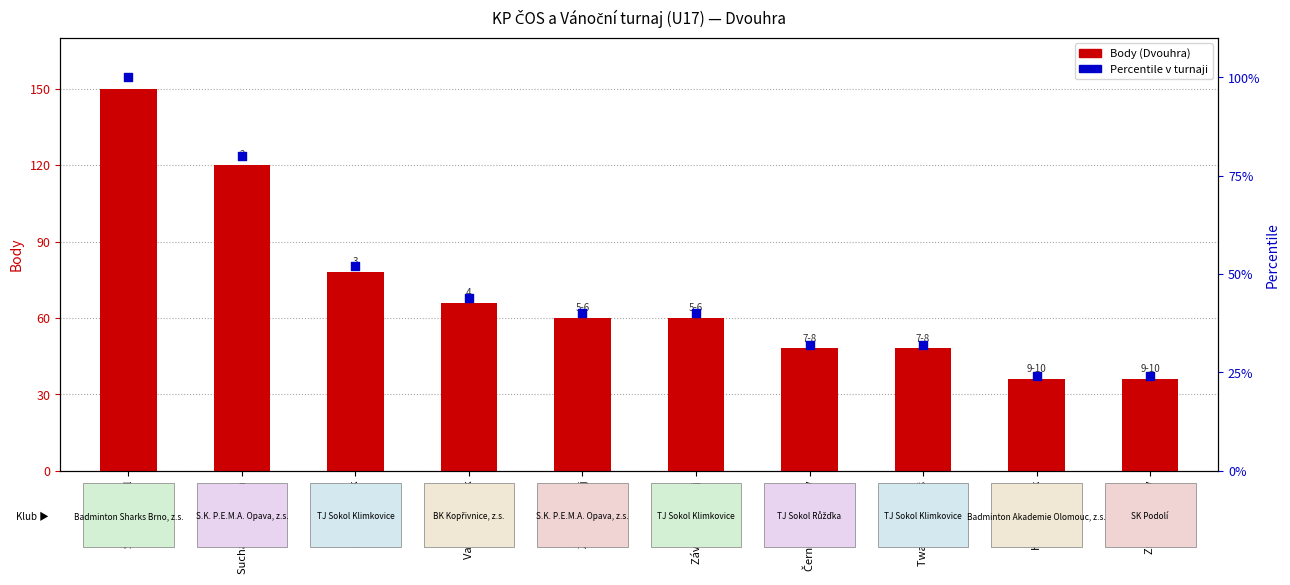

What are all the series names shown in the legend?

Body (Dvouhra), Percentile v turnaji